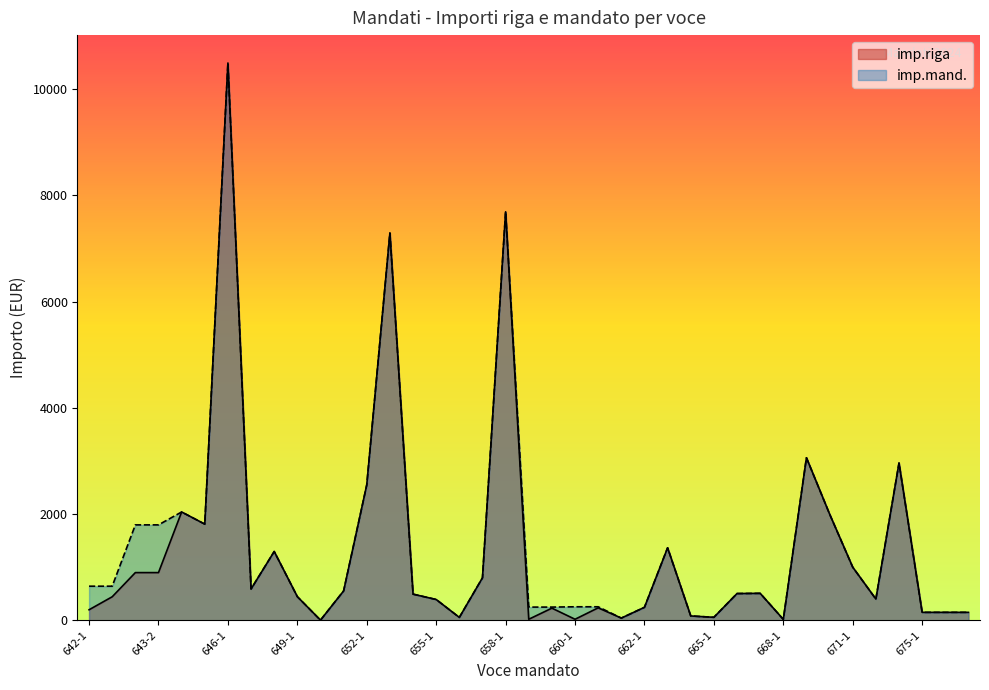

Which series has the widest spread of values?

imp.riga